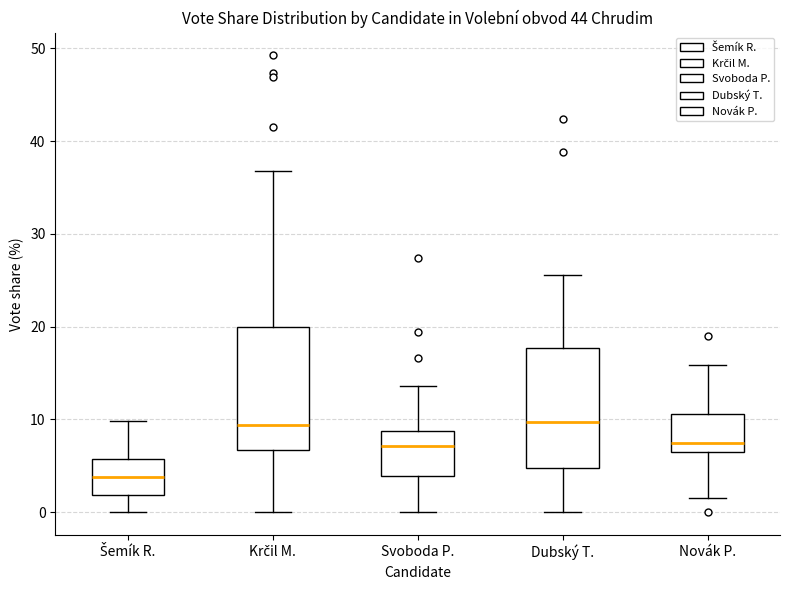

Reading left to right, read every box against the y-axis: the position of its median line, the range the box covers, and the ends of its whiskers. The values are not printed on the chart, so give them approximately, as read against the axis.

Šemík R.: median 4, box 2 to 6, whiskers 0 to 10
Krčil M.: median 9, box 7 to 20, whiskers 0 to 37
Svoboda P.: median 7, box 4 to 9, whiskers 0 to 14
Dubský T.: median 10, box 5 to 18, whiskers 0 to 26
Novák P.: median 7, box 6 to 11, whiskers 2 to 16